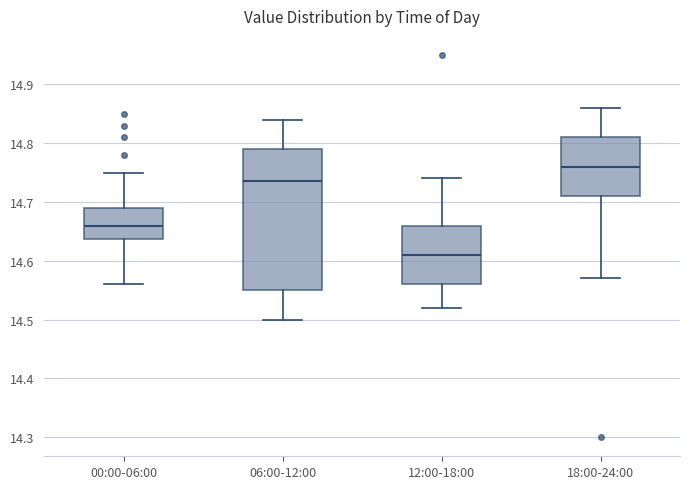

Reading left to right, read every box against the y-axis: the position of its median line, the range the box covers, and the ends of its whiskers. The values are not printed on the chart, so give them approximately, as read against the axis.

00:00-06:00: median 14.66, box 14.64 to 14.69, whiskers 14.56 to 14.75
06:00-12:00: median 14.74, box 14.55 to 14.79, whiskers 14.50 to 14.84
12:00-18:00: median 14.61, box 14.56 to 14.66, whiskers 14.52 to 14.74
18:00-24:00: median 14.76, box 14.71 to 14.81, whiskers 14.57 to 14.86